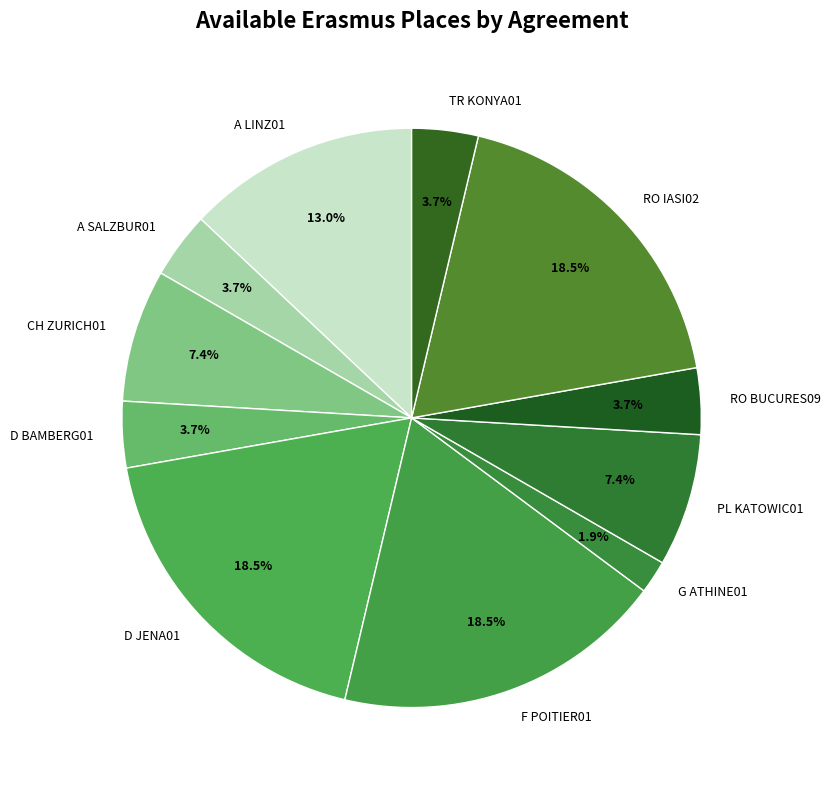

What is the ratio of the value at CH ZURICH01 to the value at TR KONYA01?

2.0